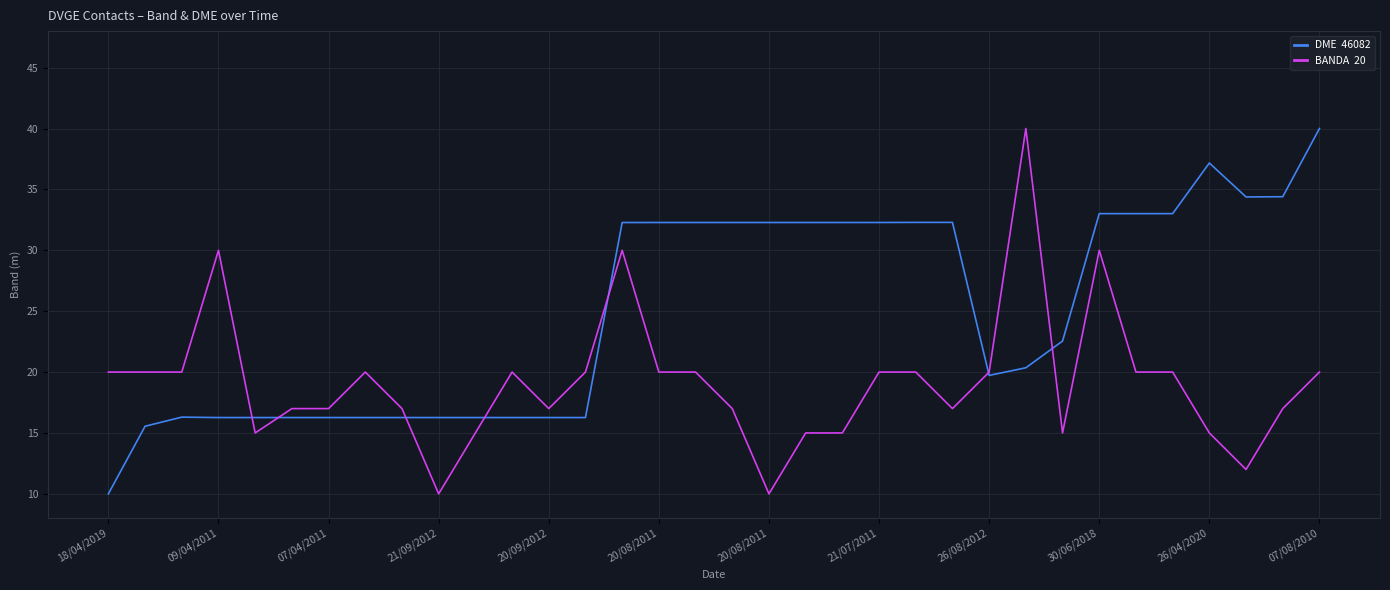

What is the smallest value displayed?

10.0